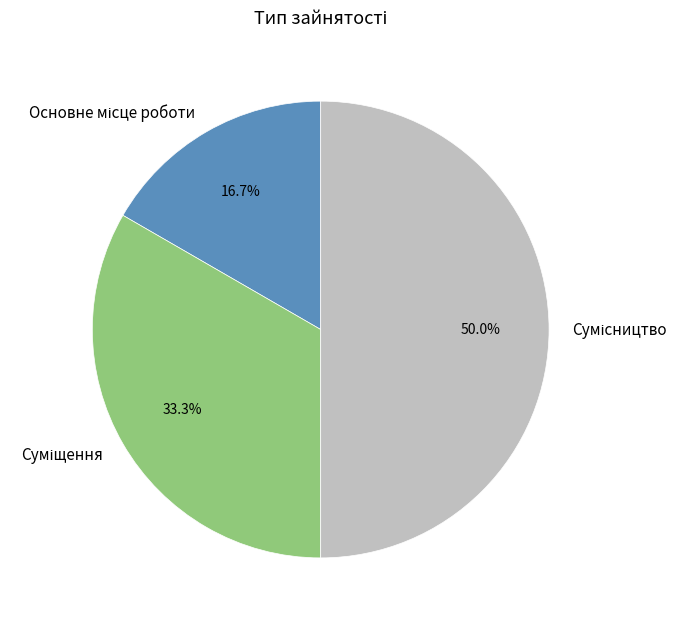

How many segments does this pie chart have?

3